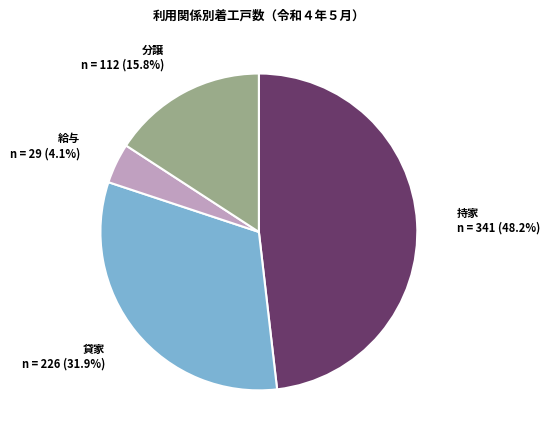

What percentage do 貸家 and 持家 together represent?

80.1%